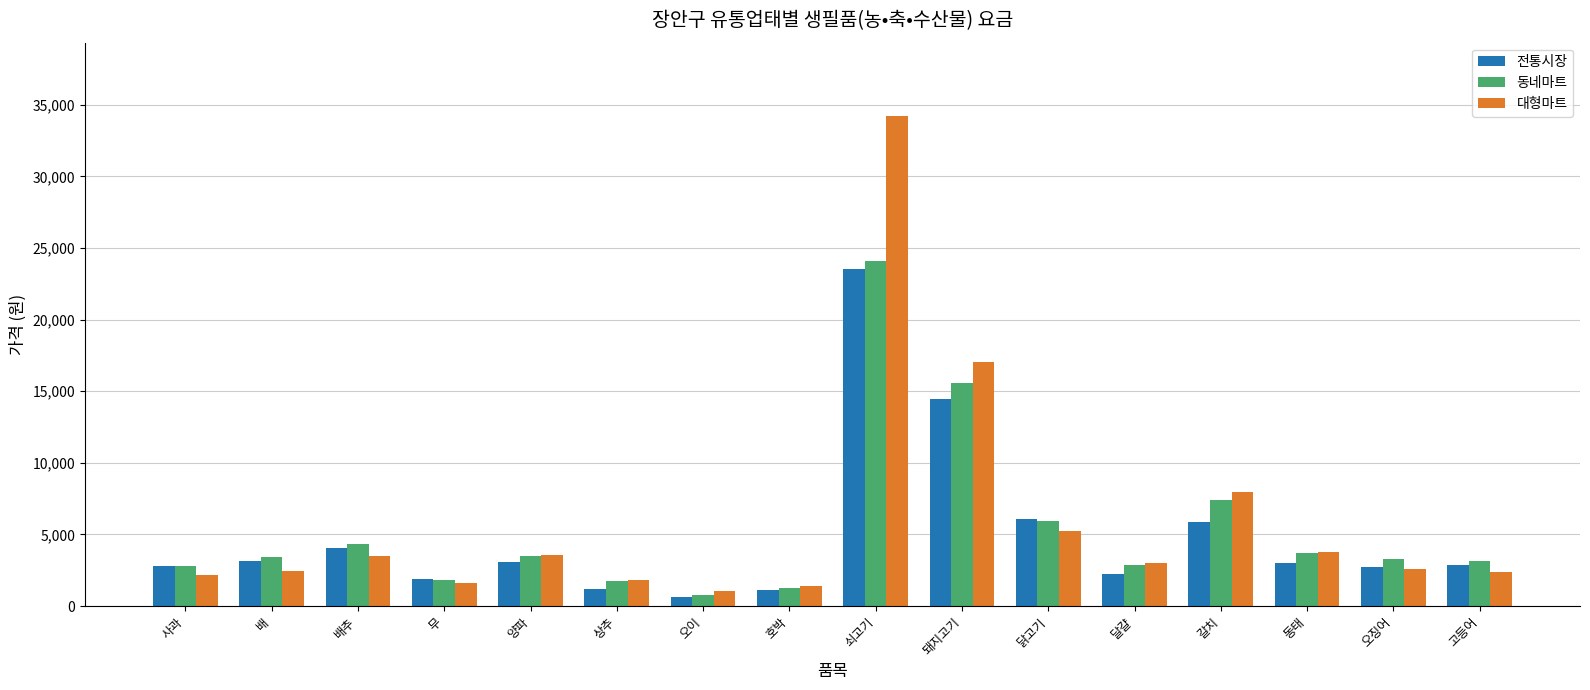

What position from the right is 달걀?

5